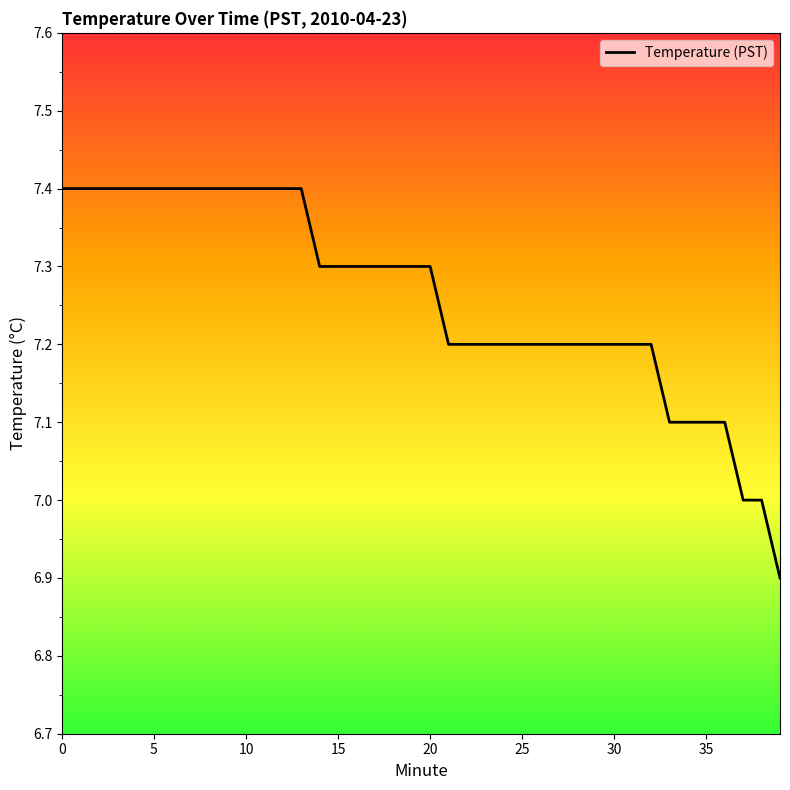

What is the minimum value shown in the chart?

6.9